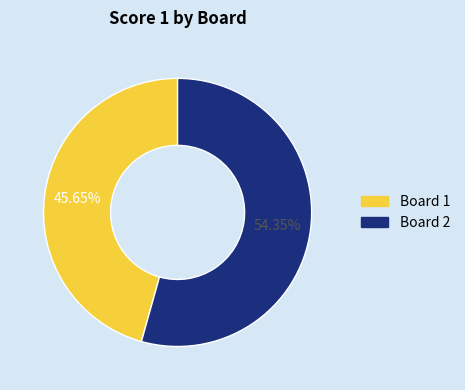

How many slices are in this pie chart?

2